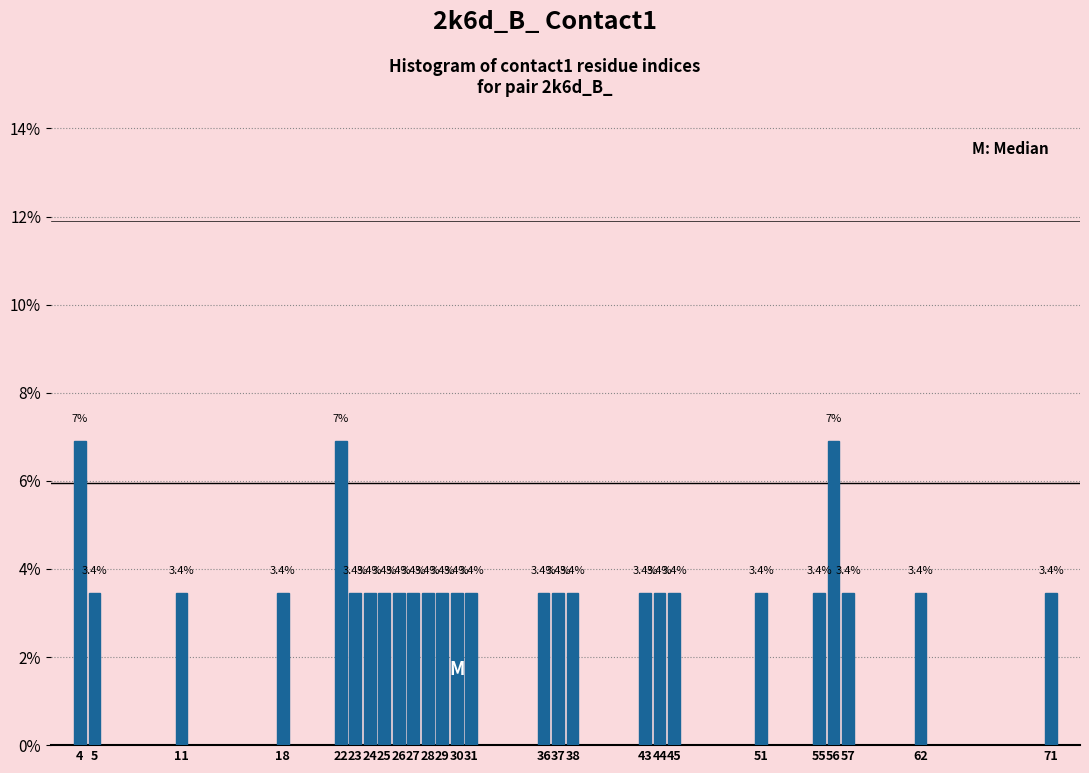

Reading left to right, transcribe all the data shown in this chart.

4=6.9	5=3.4	11=3.4	18=3.4	22=6.9	23=3.4	24=3.4	25=3.4	26=3.4	27=3.4	28=3.4	29=3.4	30=3.4	31=3.4	36=3.4	37=3.4	38=3.4	43=3.4	44=3.4	45=3.4	51=3.4	55=3.4	56=6.9	57=3.4	62=3.4	71=3.4